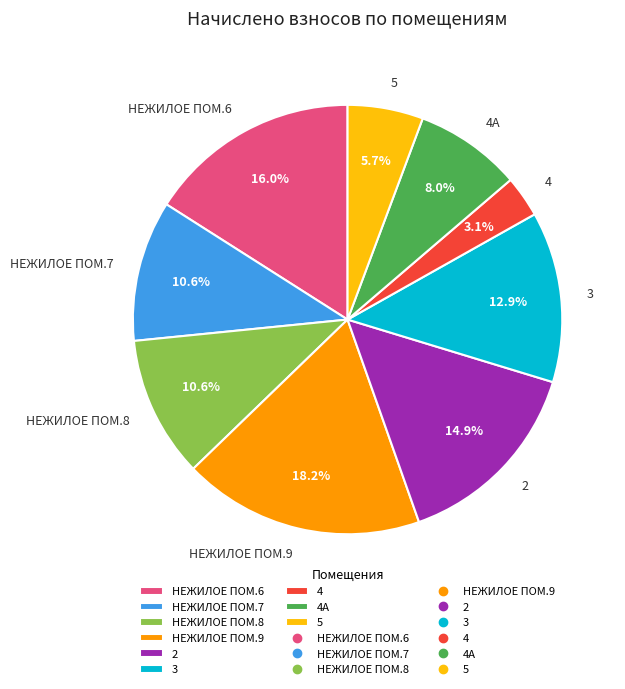

Which slice is the largest?

НЕЖИЛОЕ ПОМ.9